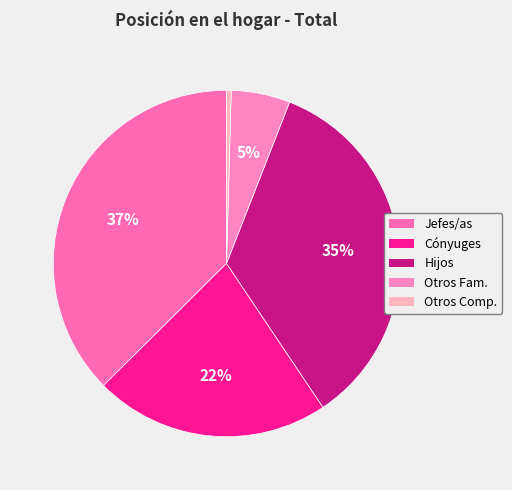

How many segments does this pie chart have?

5